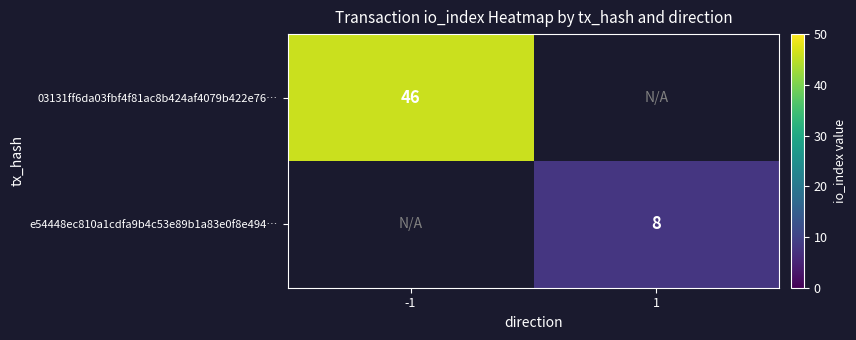

Is it true that 03131ff6da03fbf4f81ac8b424af4079b422e76… equals 12 at -1?

False